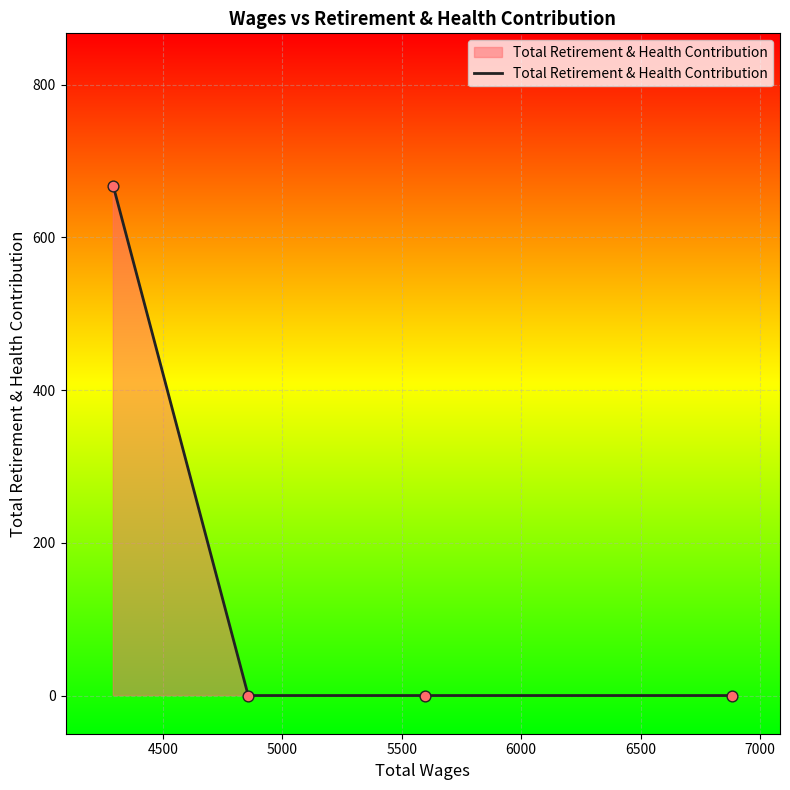

What is the difference between the maximum and minimum values?

667